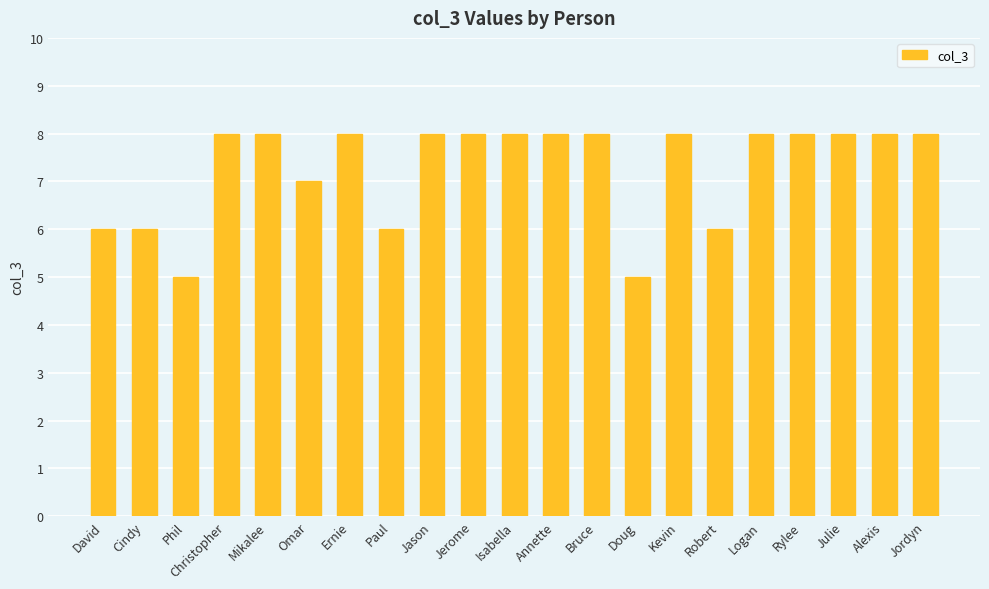

Reading right to left, transcribe all the data shown in this chart.

Jordyn=8	Alexis=8	Julie=8	Rylee=8	Logan=8	Robert=6	Kevin=8	Doug=5	Bruce=8	Annette=8	Isabella=8	Jerome=8	Jason=8	Paul=6	Ernie=8	Omar=7	Mikalee=8	Christopher=8	Phil=5	Cindy=6	David=6